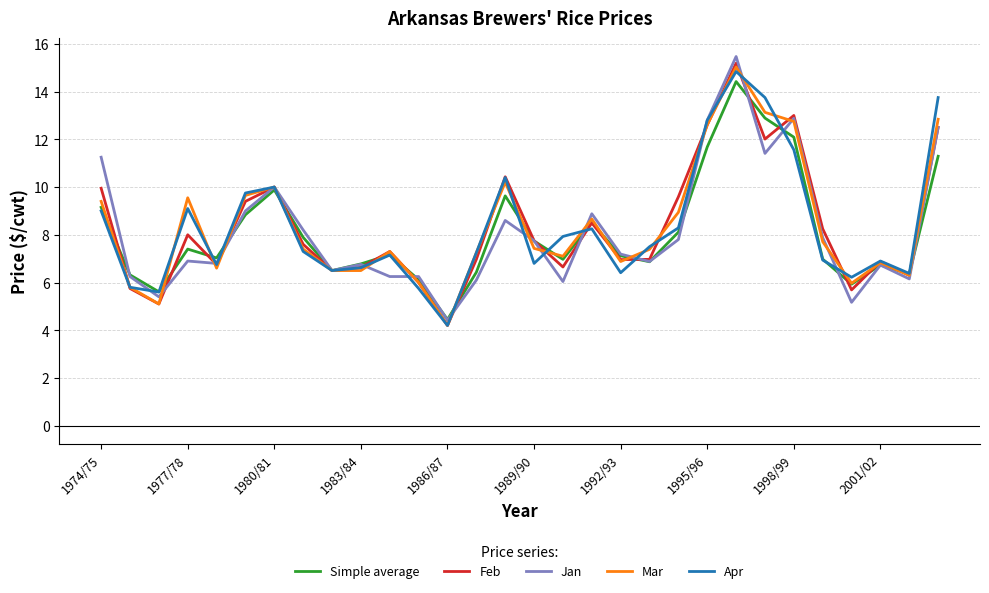

What is the highest value of the Mar series?

15.0